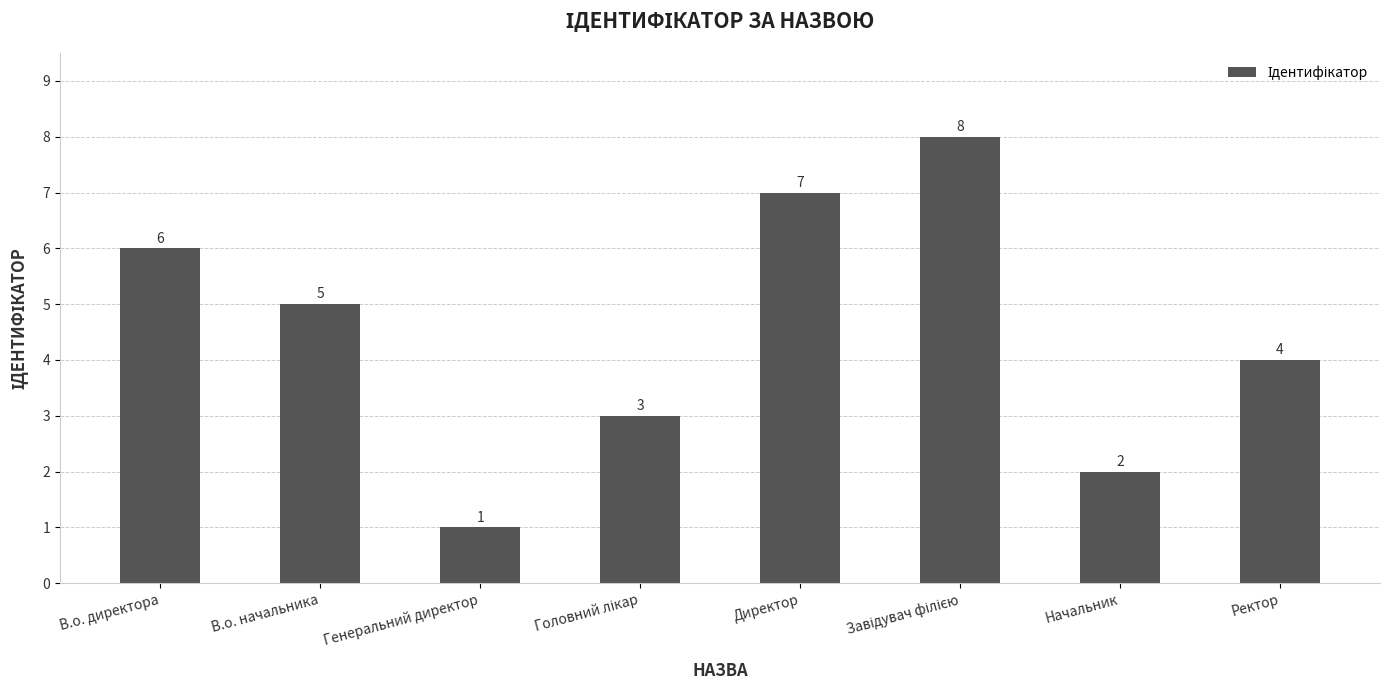

What position from the left is Директор?

5